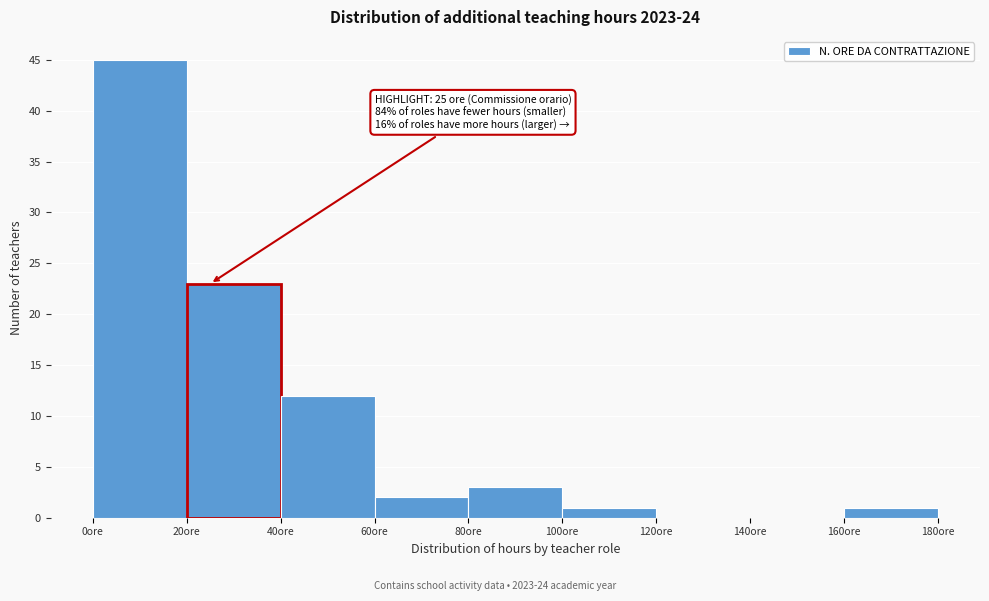

Over which range of the x-axis is the bar tallest?

0 to 20